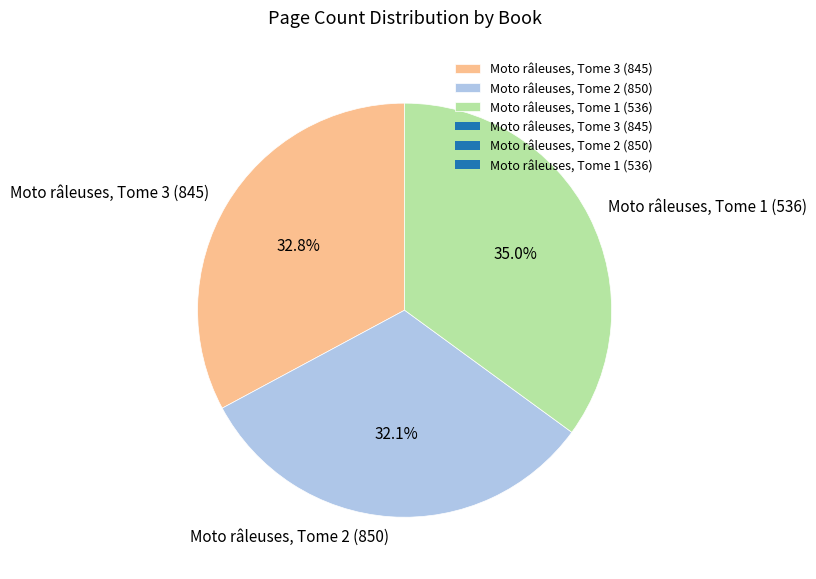

What percentage is the Moto râleuses, Tome 2 (850) slice, to the nearest percent?

32%